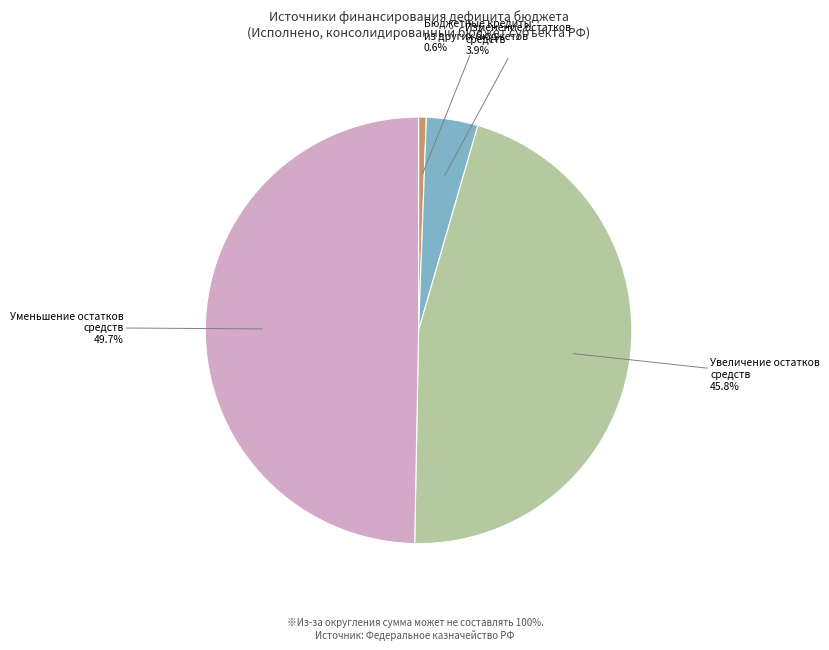

How many slices are in this pie chart?

4